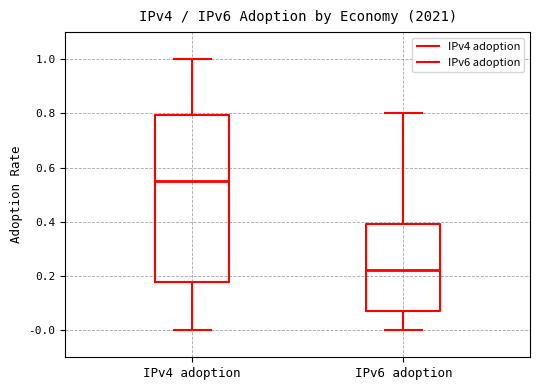

Which box's median line is the highest?

IPv4 adoption